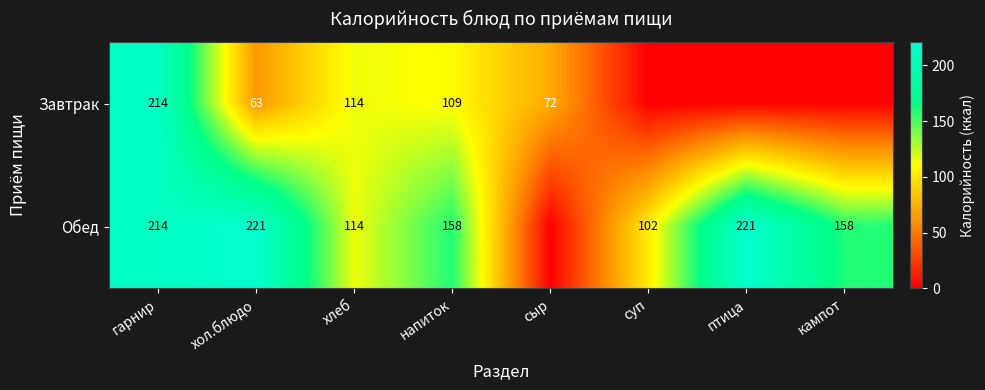

The value of Завтрак at хлеб is 28. True or false?

False